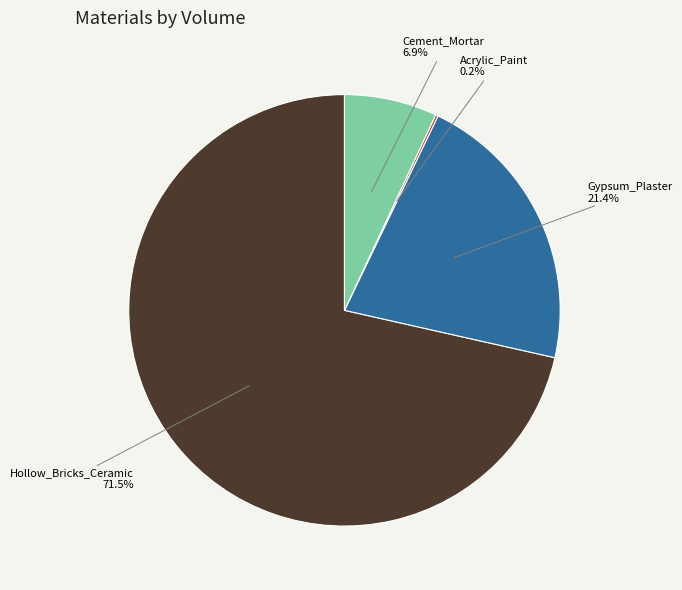

Does any single category account for the majority?

Yes